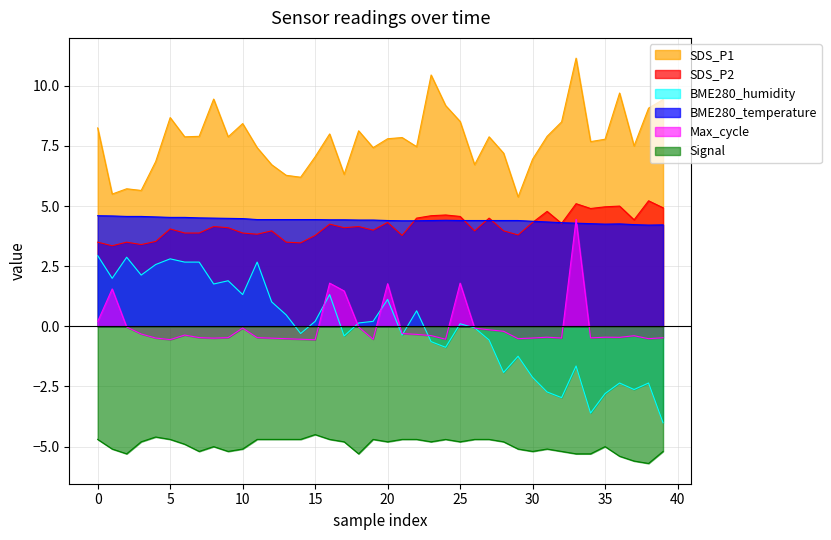

Which category has the lowest value across all series?

38